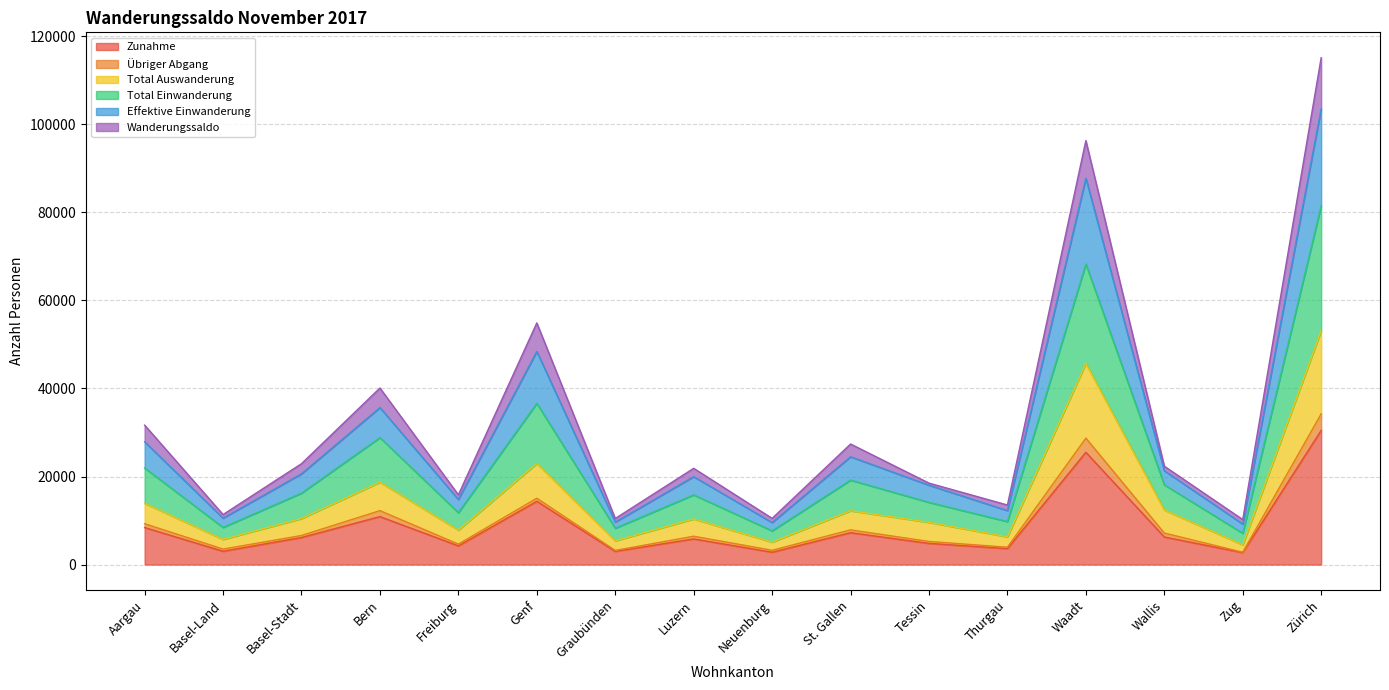

Which category has the highest value in the Zunahme series?

Zürich